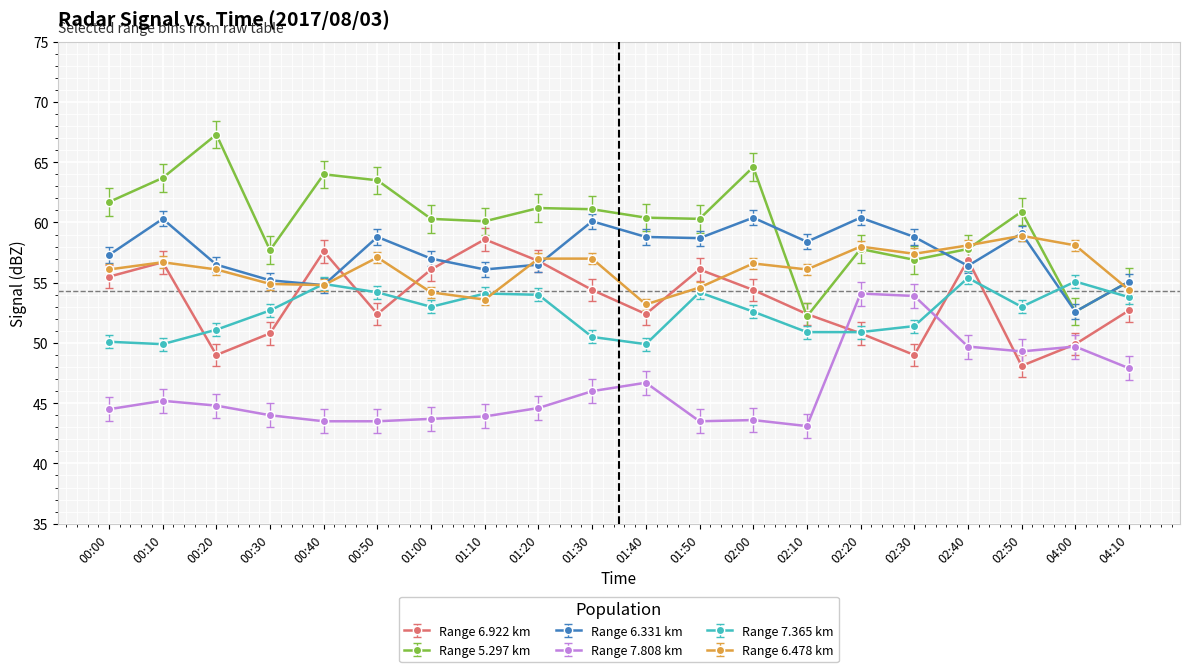

Which series ends up on top after the final intersection of Range 7.808 km and Range 7.365 km?

Range 7.365 km